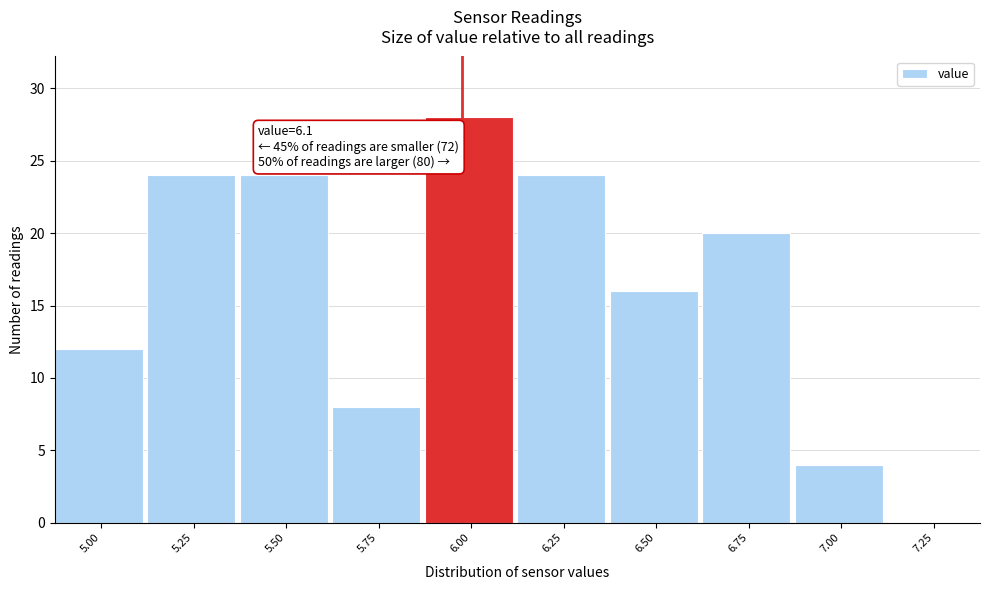

Reading left to right, what are all the values shown in this chart?

5.00=12	5.25=24	5.50=24	5.75=8	6.00=28	6.25=24	6.50=16	6.75=20	7.00=4	7.25=0